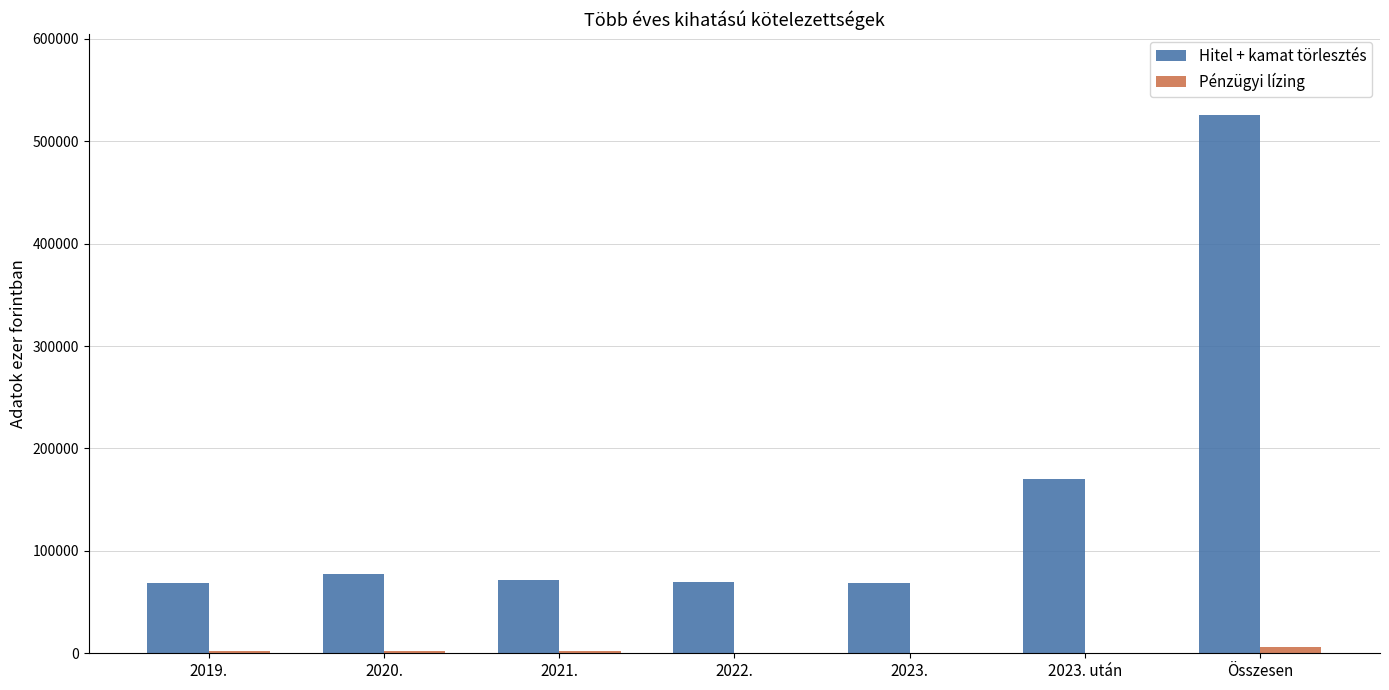

Is the value of Pénzügyi lízing at Összesen greater than the value of Hitel + kamat törlesztés at Összesen?

No